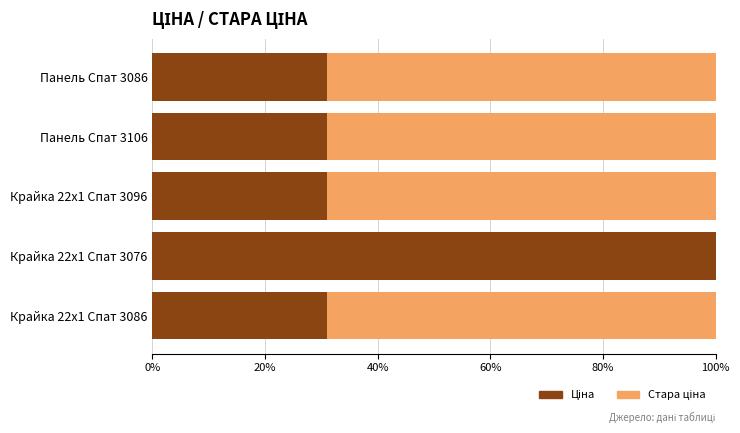

Which series has the widest spread of values?

Стара ціна